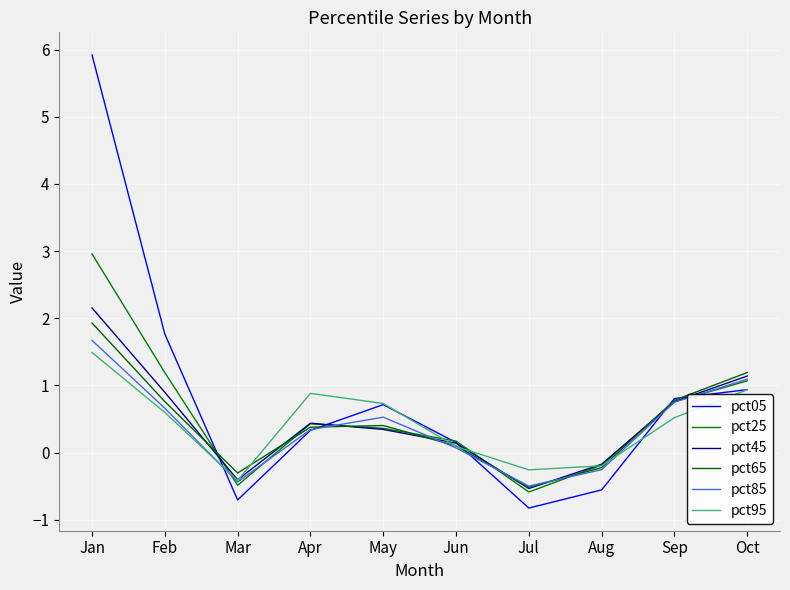

Does the chart have visible grid lines?

Yes